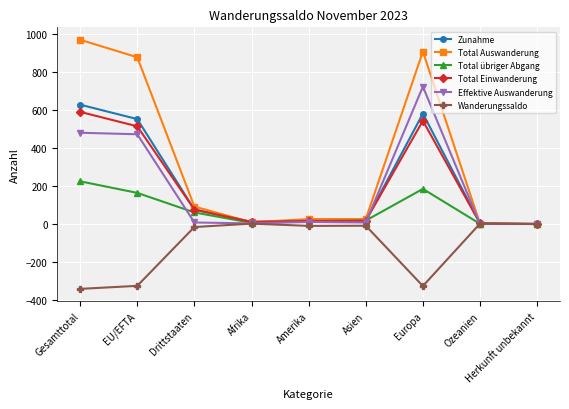

What position from the left is Asien?

6